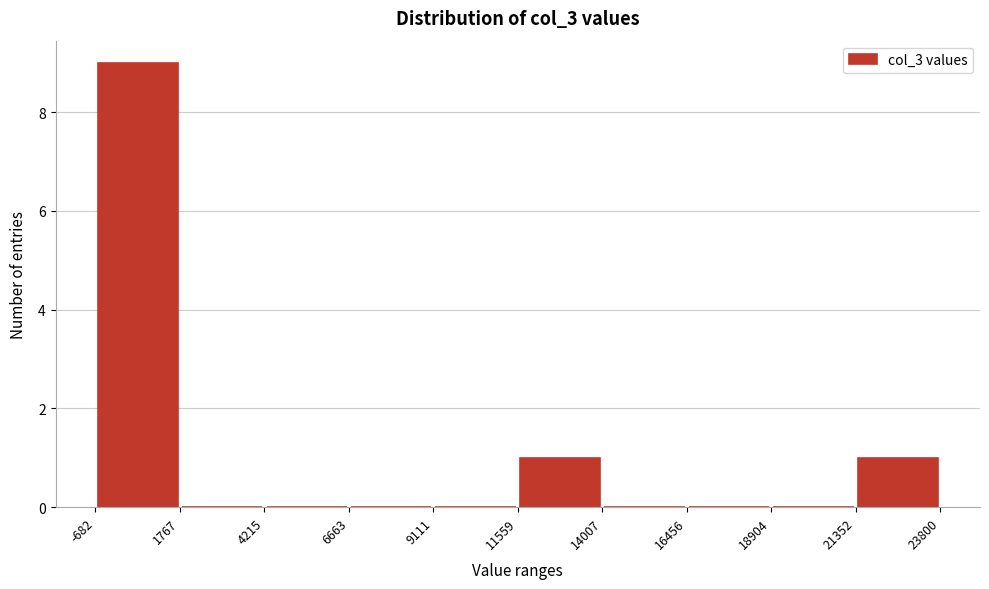

Reading left to right, list every bar in this chart as the range it spans on the x-axis followed by its height. The values are not printed on the chart, so give them approximately, as read against the axis.

-682 to 1767: 9
1767 to 4215: 0
4215 to 6663: 0
6663 to 9111: 0
9111 to 11559: 0
11559 to 14007: 1
14007 to 16456: 0
16456 to 18904: 0
18904 to 21352: 0
21352 to 23800: 1